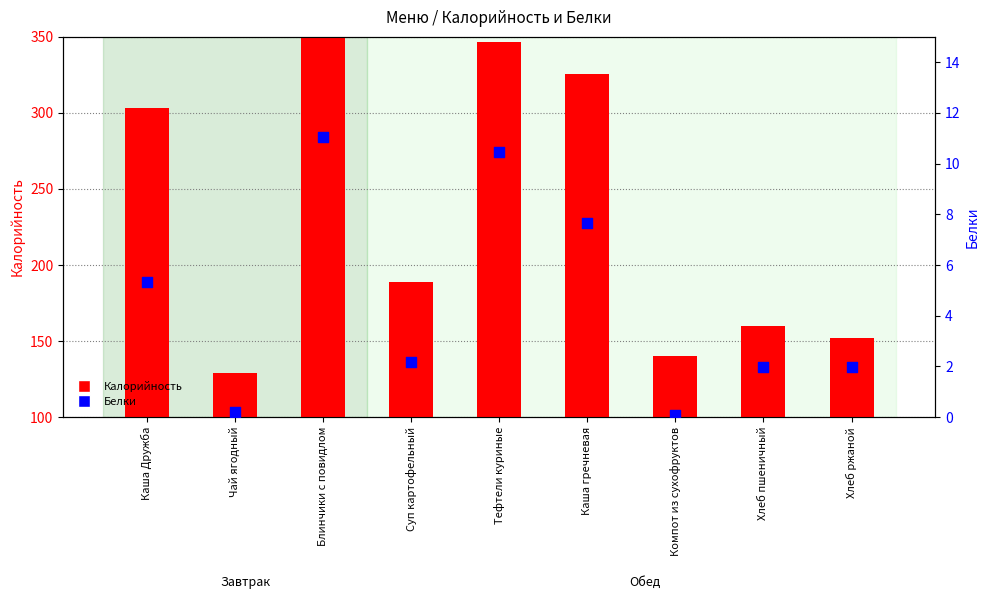

Is the value of Калорийность at Суп картофельный greater than the value of Белки at Компот из сухофруктов?

Yes